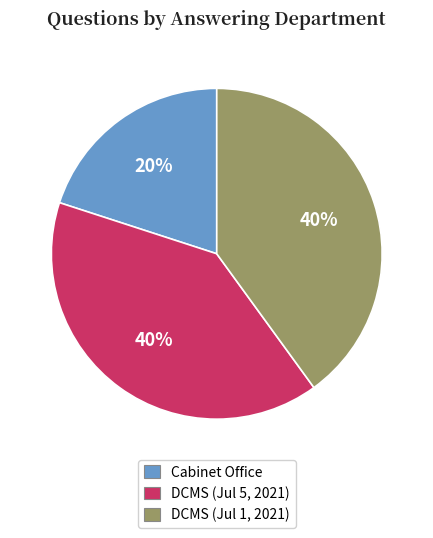

Does any single category account for the majority?

No